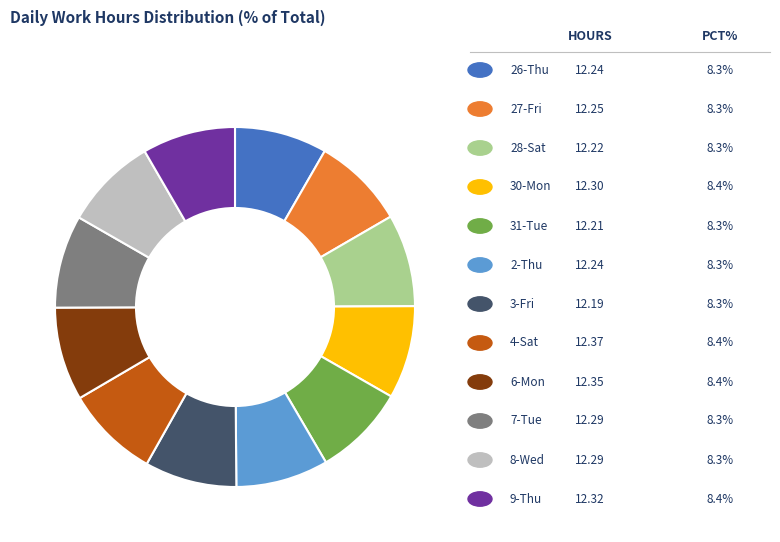

How many segments does this pie chart have?

12